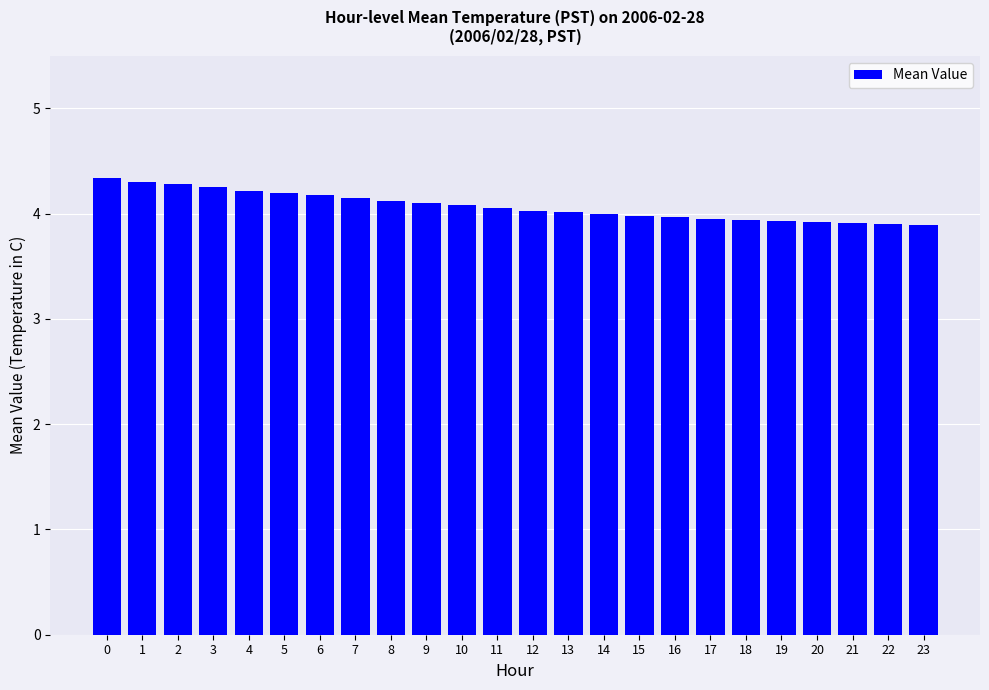

What is the value of the 9th bar from the left?

4.1